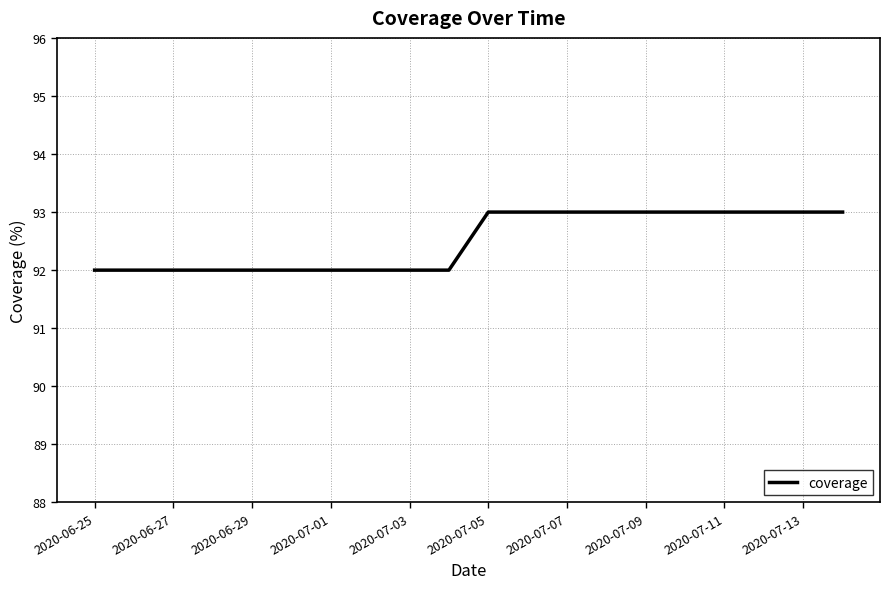

Does the chart display data point markers on the line(s)?

No